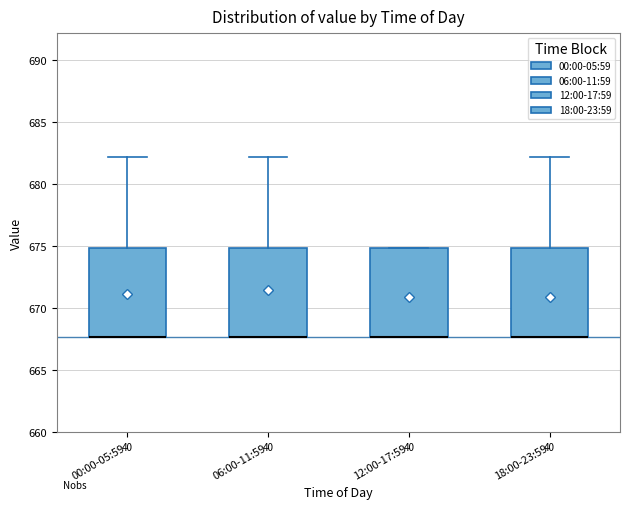

Where is the upper edge of the box for 12:00-17:59 on the y-axis? The values are not printed on the chart, so give them approximately, as read against the axis.

675.0